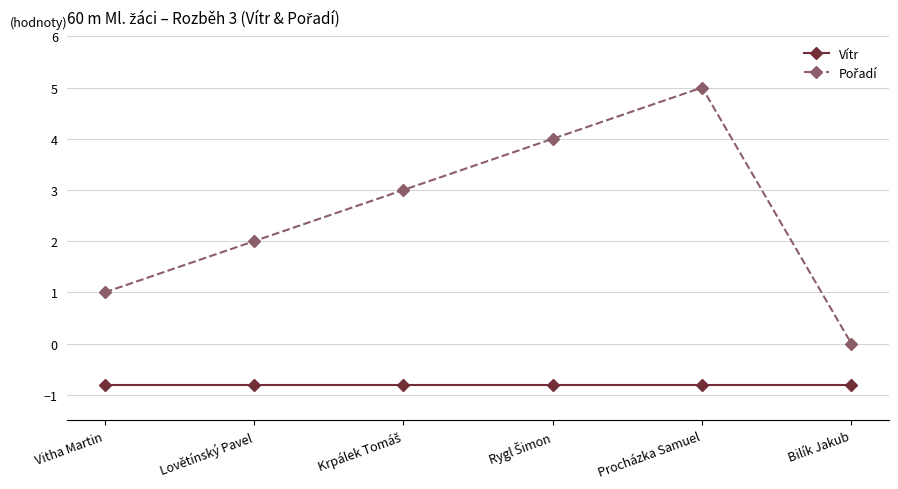

What is the lowest value of the Vítr series?

-0.8